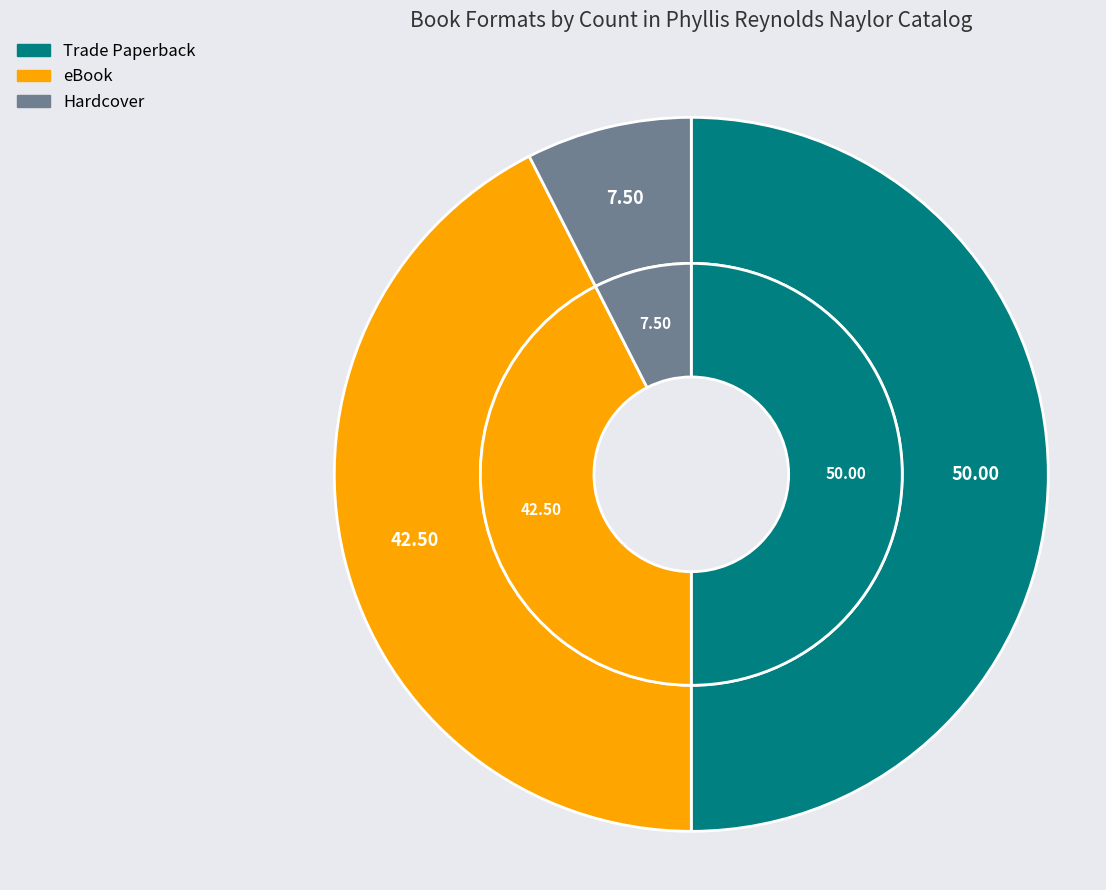

The Trade Paperback slice represents 43% of the pie. True or false?

False